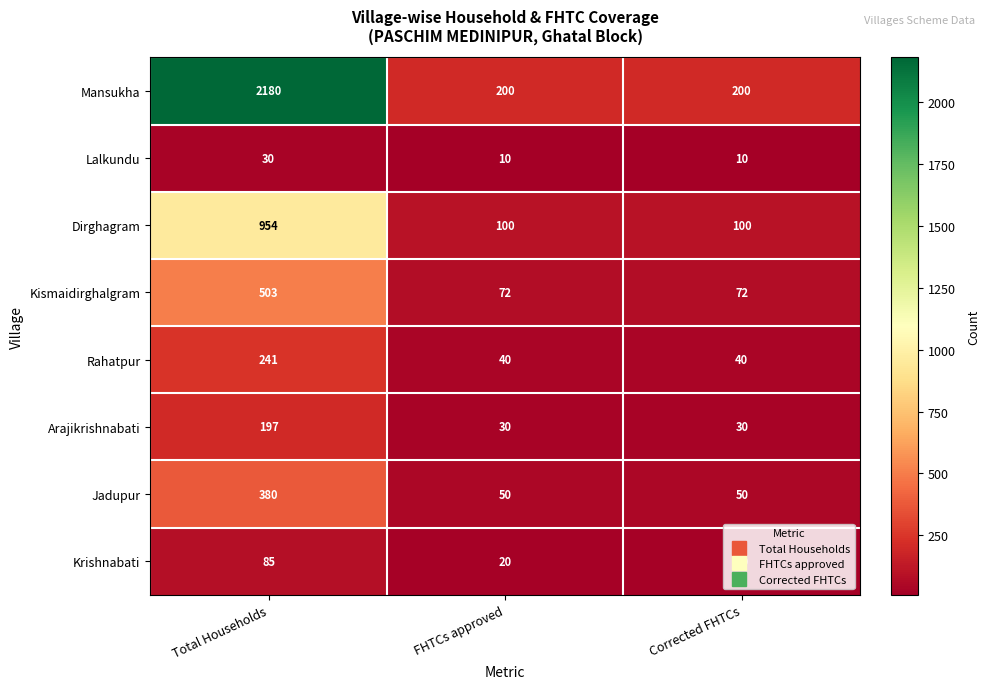

What is the difference between the highest and lowest values at Corrected FHTCs?

190